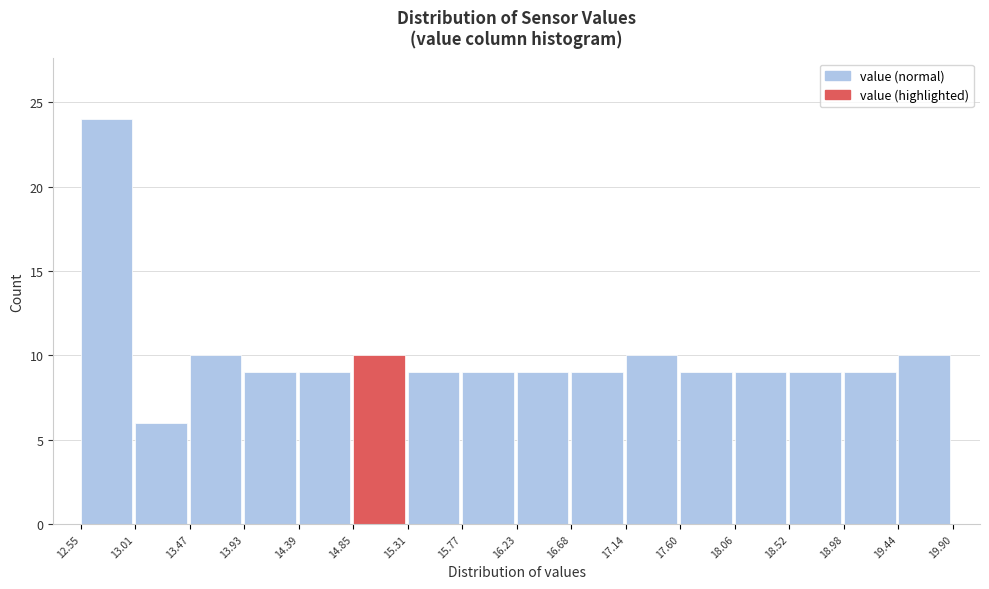

Reading left to right, list every bar in this chart as the range it spans on the x-axis followed by its height. The values are not printed on the chart, so give them approximately, as read against the axis.

12.55 to 13.01: 24
13.01 to 13.47: 6
13.47 to 13.93: 10
13.93 to 14.39: 9
14.39 to 14.85: 9
14.85 to 15.31: 10
15.31 to 15.77: 9
15.77 to 16.23: 9
16.23 to 16.68: 9
16.68 to 17.14: 9
17.14 to 17.60: 10
17.60 to 18.06: 9
18.06 to 18.52: 9
18.52 to 18.98: 9
18.98 to 19.44: 9
19.44 to 19.90: 10